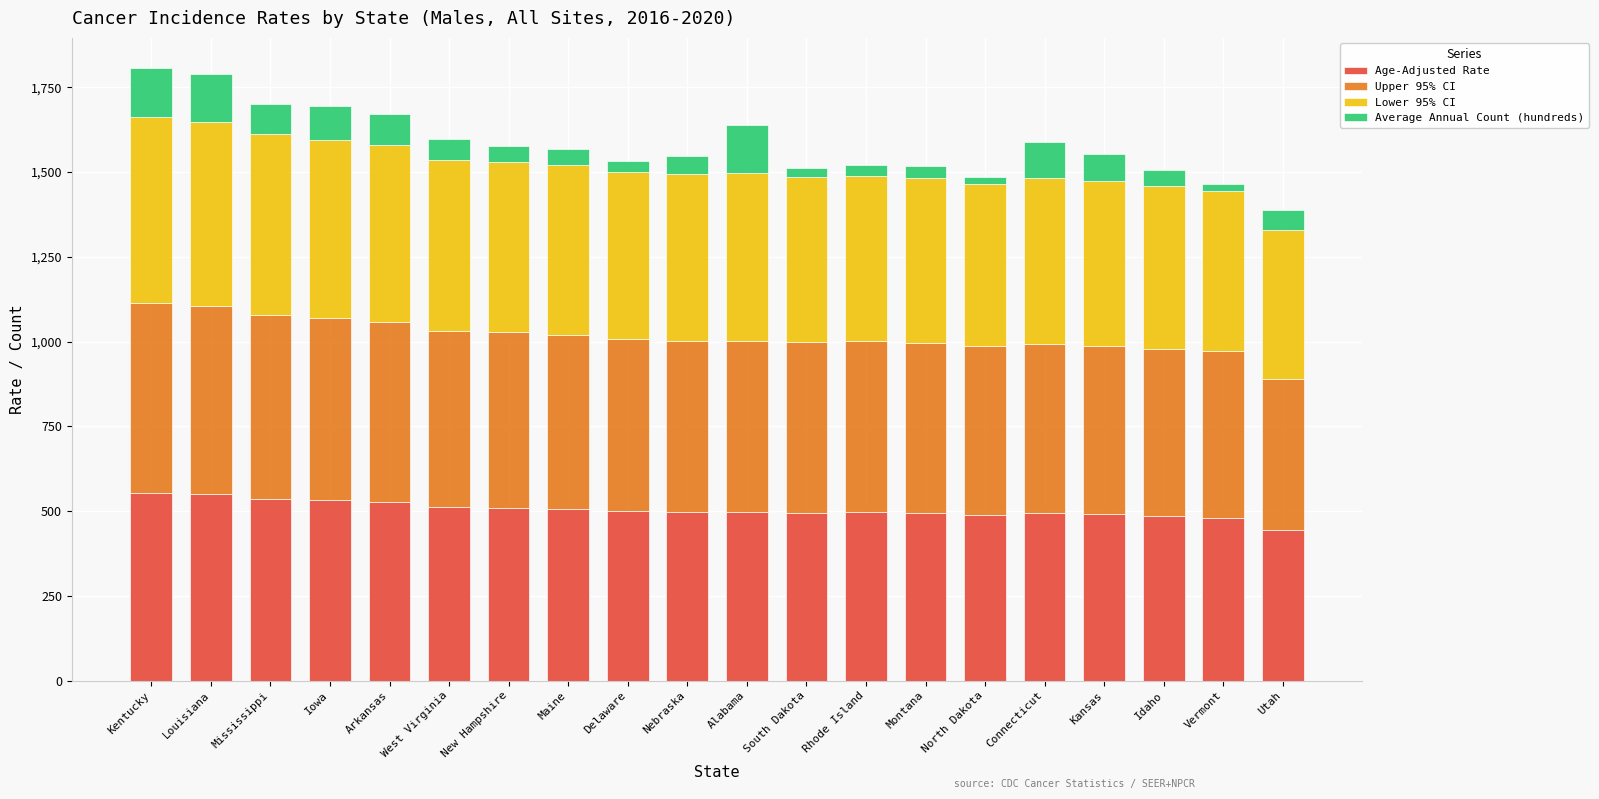

What is the total value across all series at Utah?

1388.5